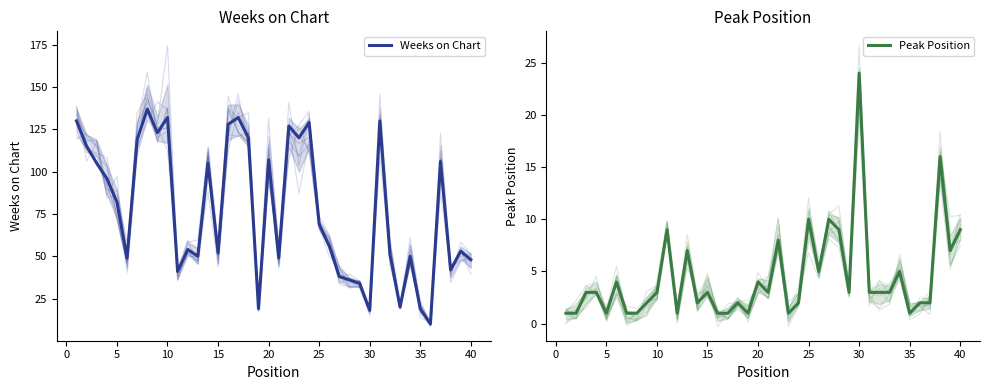

Rank the series by their average value, from highest to lowest.

Weeks on Chart, Peak Position